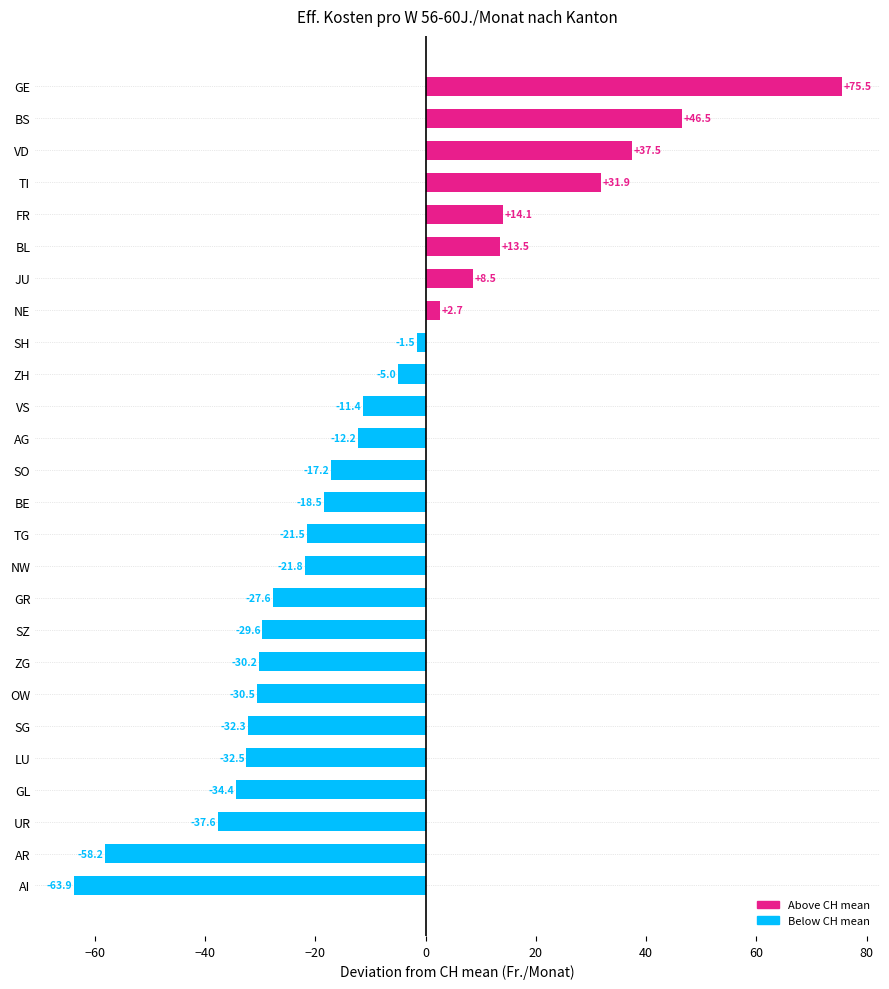

Reading bottom to top, list all the values displayed in this chart.

AI=-63.9	AR=-58.2	UR=-37.6	GL=-34.4	LU=-32.5	SG=-32.3	OW=-30.5	ZG=-30.2	SZ=-29.6	GR=-27.6	NW=-21.8	TG=-21.5	BE=-18.5	SO=-17.2	AG=-12.2	VS=-11.4	ZH=-5.0	SH=-1.5	NE=2.7	JU=8.5	BL=13.5	FR=14.1	TI=31.9	VD=37.5	BS=46.5	GE=75.5